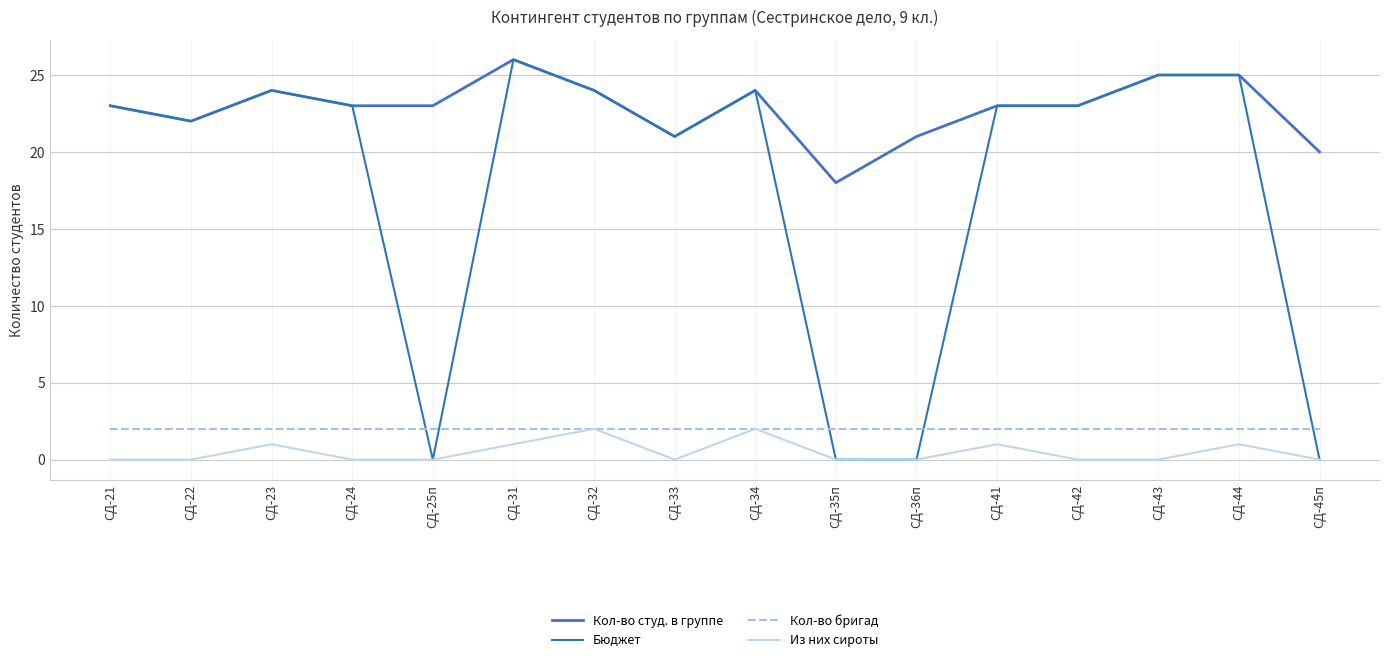

How many interior local peaks does the Бюджет series have?

3